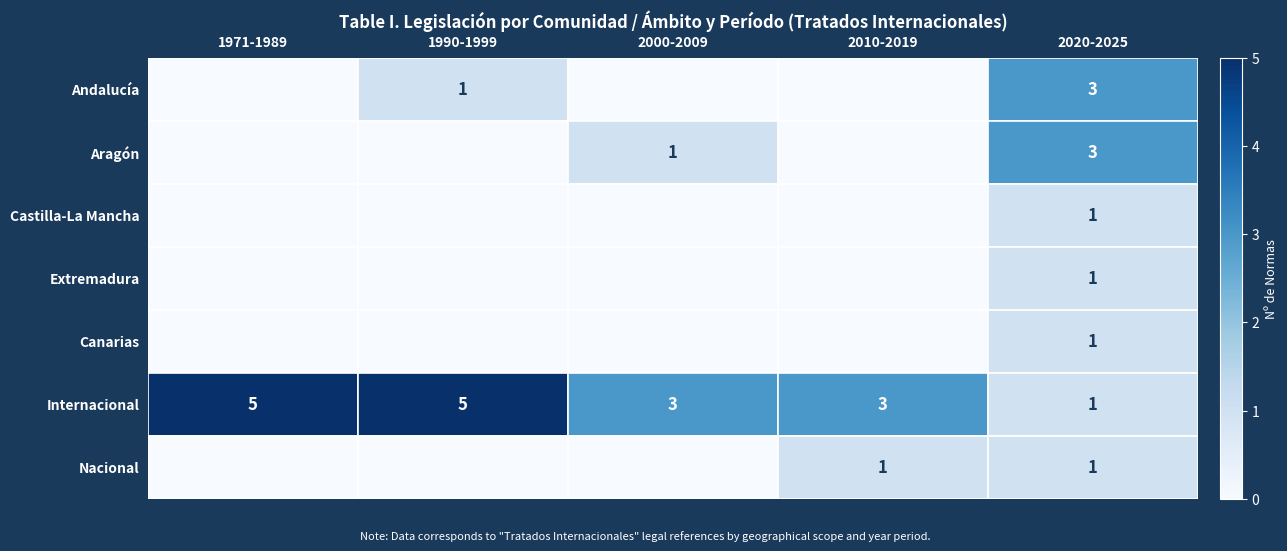

How many Internacional values are between 3 and 5?

4